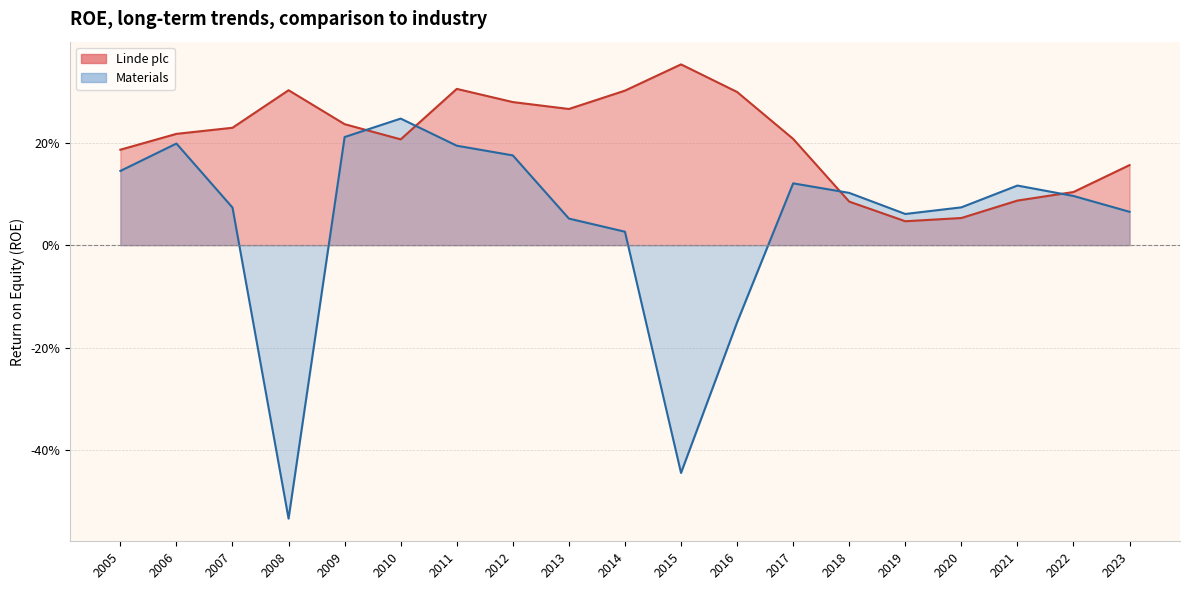

What is the greatest value displayed?

0.4